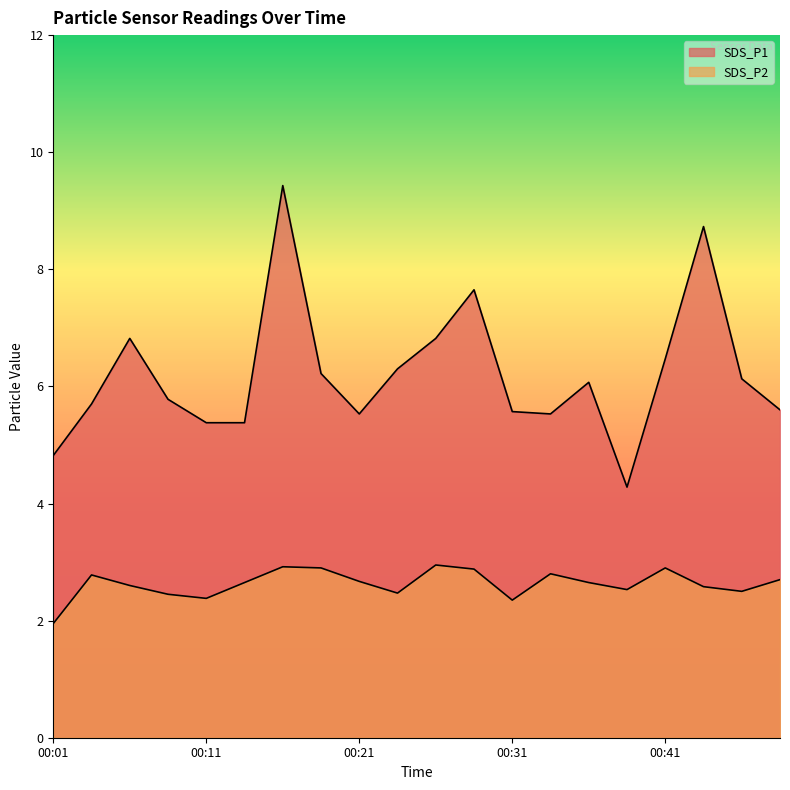

Reading left to right, transcribe all the data shown in this chart.

SDS_P1: 4.8	5.7	6.8	5.8	5.4	5.4	9.4	6.2	5.5	6.3	6.8	7.7	5.6	5.5	6.1	4.3	6.5	8.7	6.1	5.6
SDS_P2: 1.9	2.8	2.6	2.5	2.4	2.6	2.9	2.9	2.7	2.5	3.0	2.9	2.4	2.8	2.6	2.5	2.9	2.6	2.5	2.7